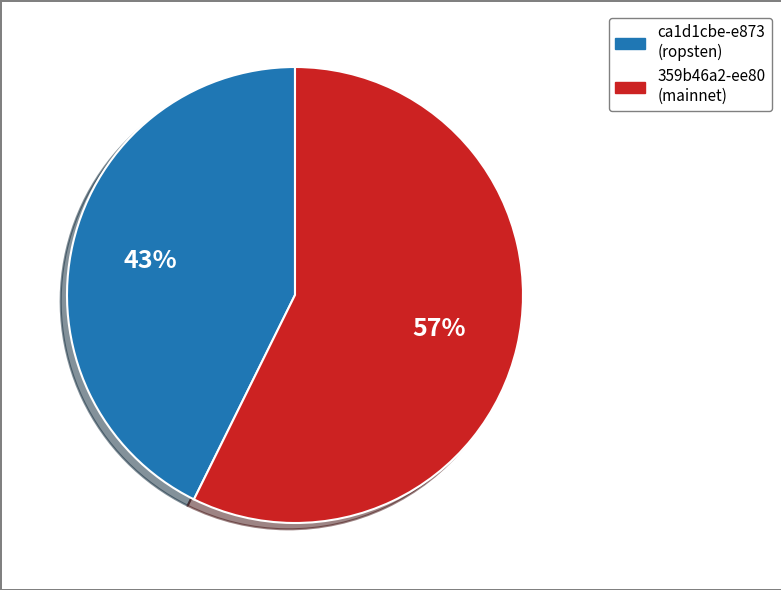

To the nearest percent, what is the average slice percentage?

50%